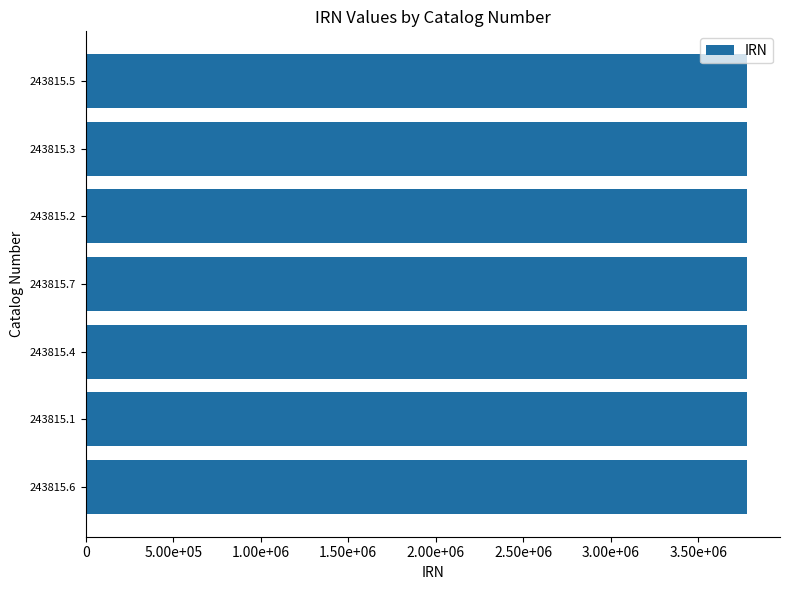

What is the smallest value displayed?

3776684